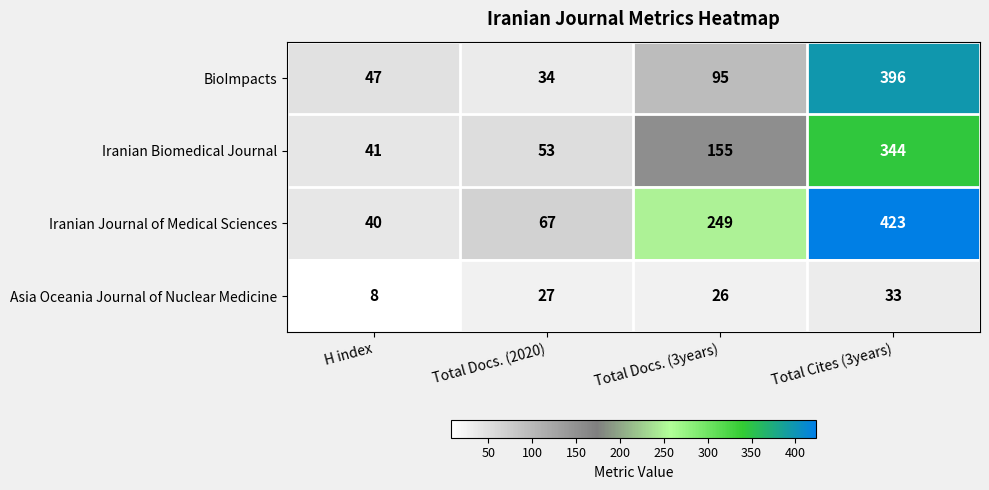

Where is BioImpacts nearest to the value 215?

Total Docs. (3years)